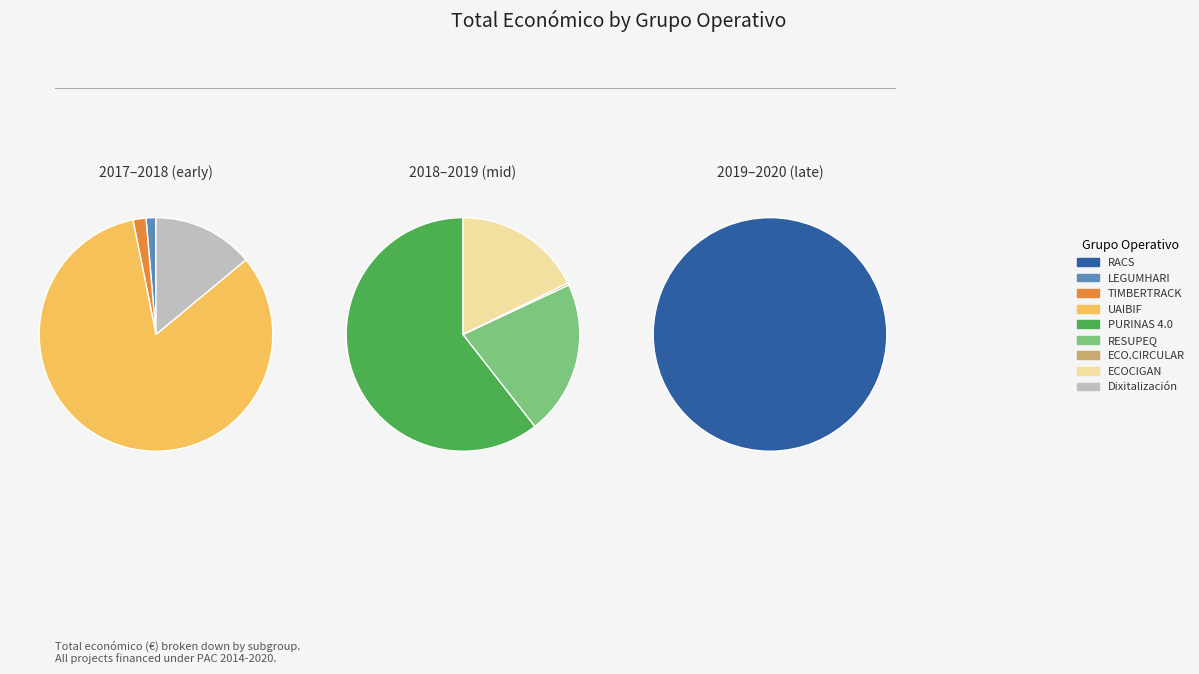

Which slice is the smallest?

ECO.CIRCULAR